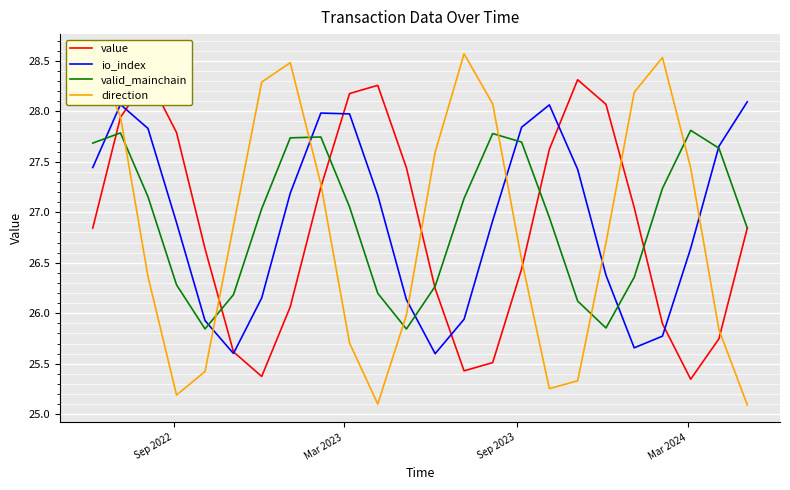

What is the highest value of the io_index series?

28.1